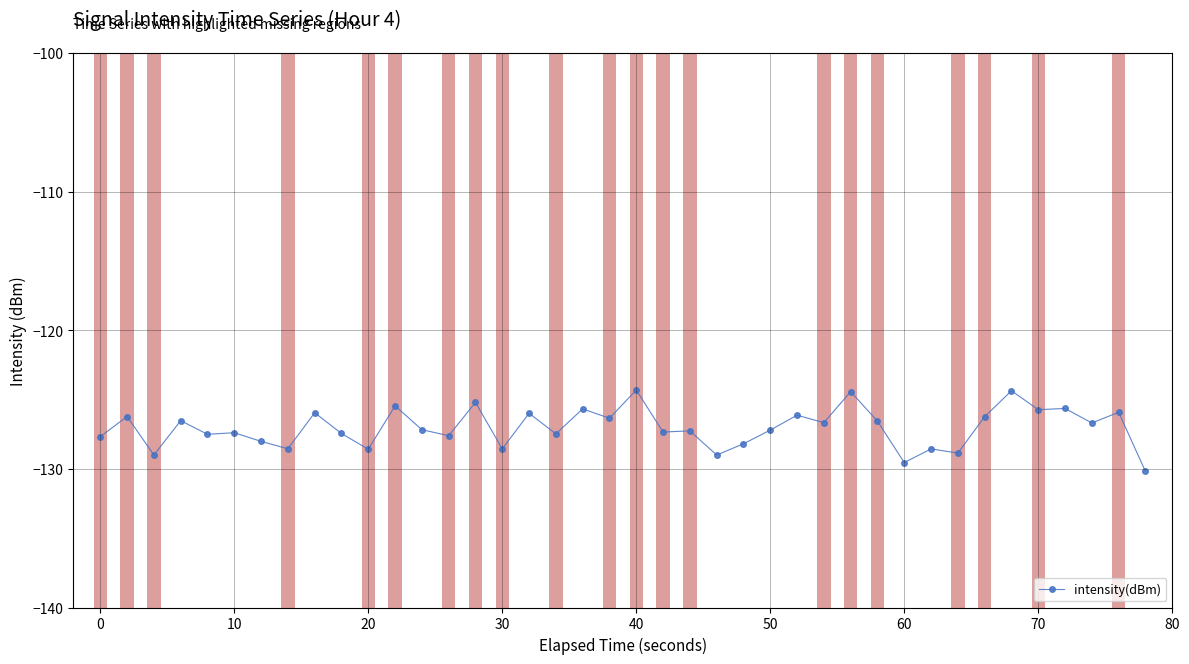

True or false: the data has more than 2 interior local peaks.

True